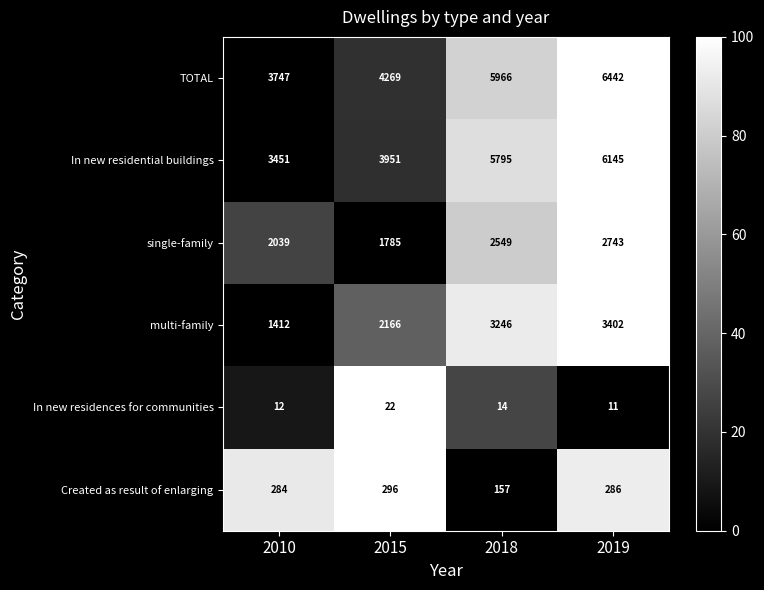

Reading left to right, what are all the values shown in this chart?

TOTAL: 3747	4269	5966	6442
In new residential buildings: 3451	3951	5795	6145
single-family: 2039	1785	2549	2743
multi-family: 1412	2166	3246	3402
In new residences for communities: 12	22	14	11
Created as result of enlarging: 284	296	157	286